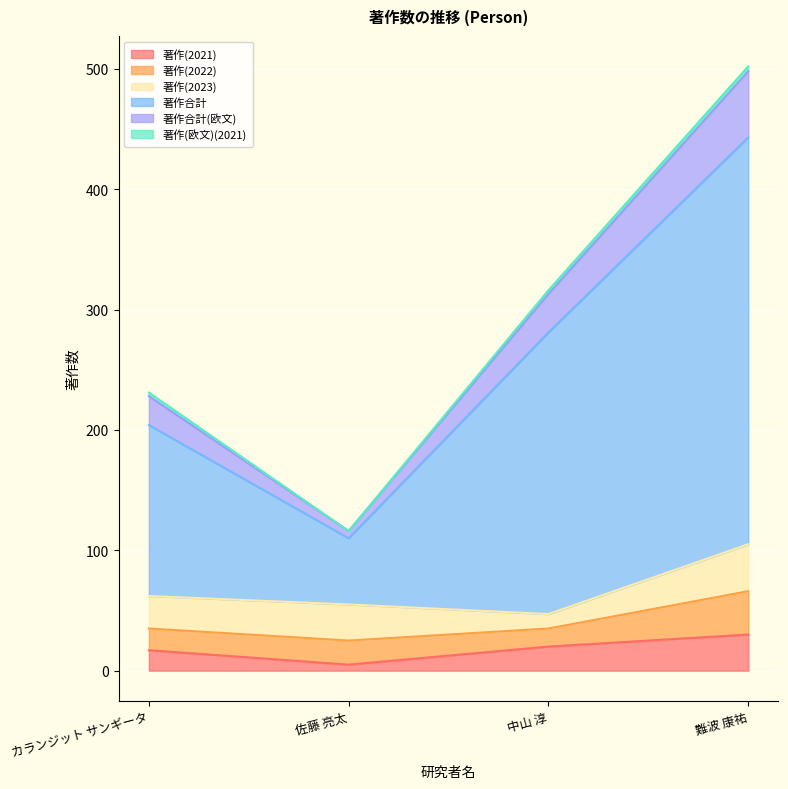

Is the value of 著作(2021) at 難波 康祐 greater than the value of 著作合計 at カランジット サンギータ?

No